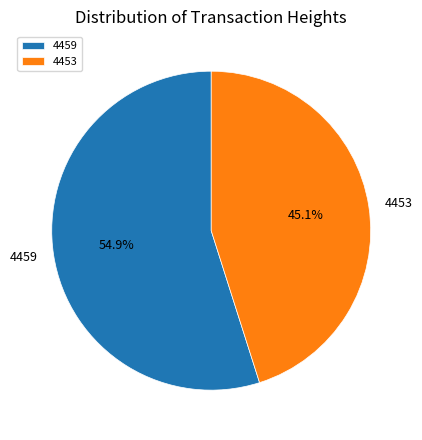

What is the ratio of the value at 4453 to the value at 4459?

0.8